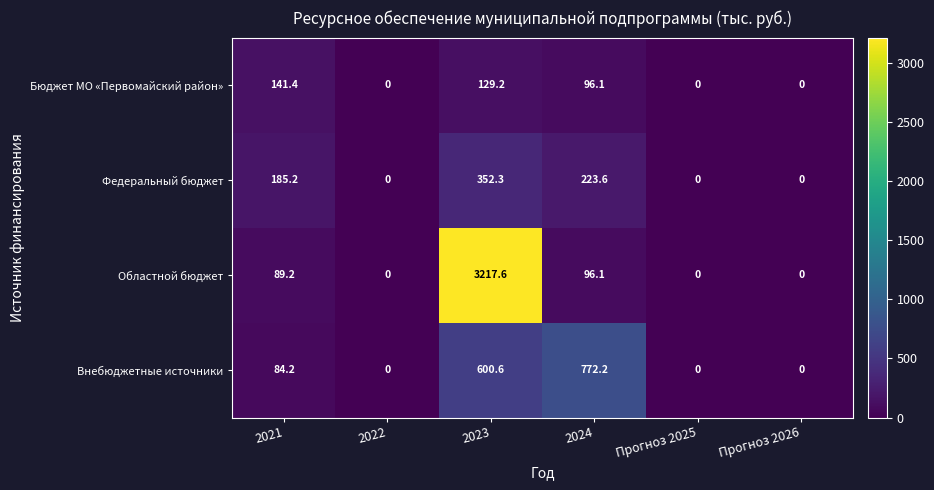

How many values in Бюджет МО «Первомайский район» are above zero?

3